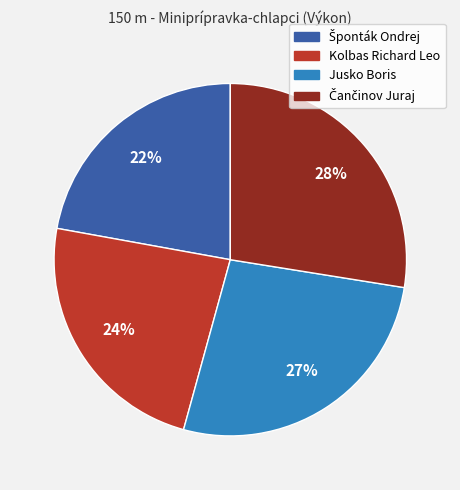

Does any single category account for the majority?

No